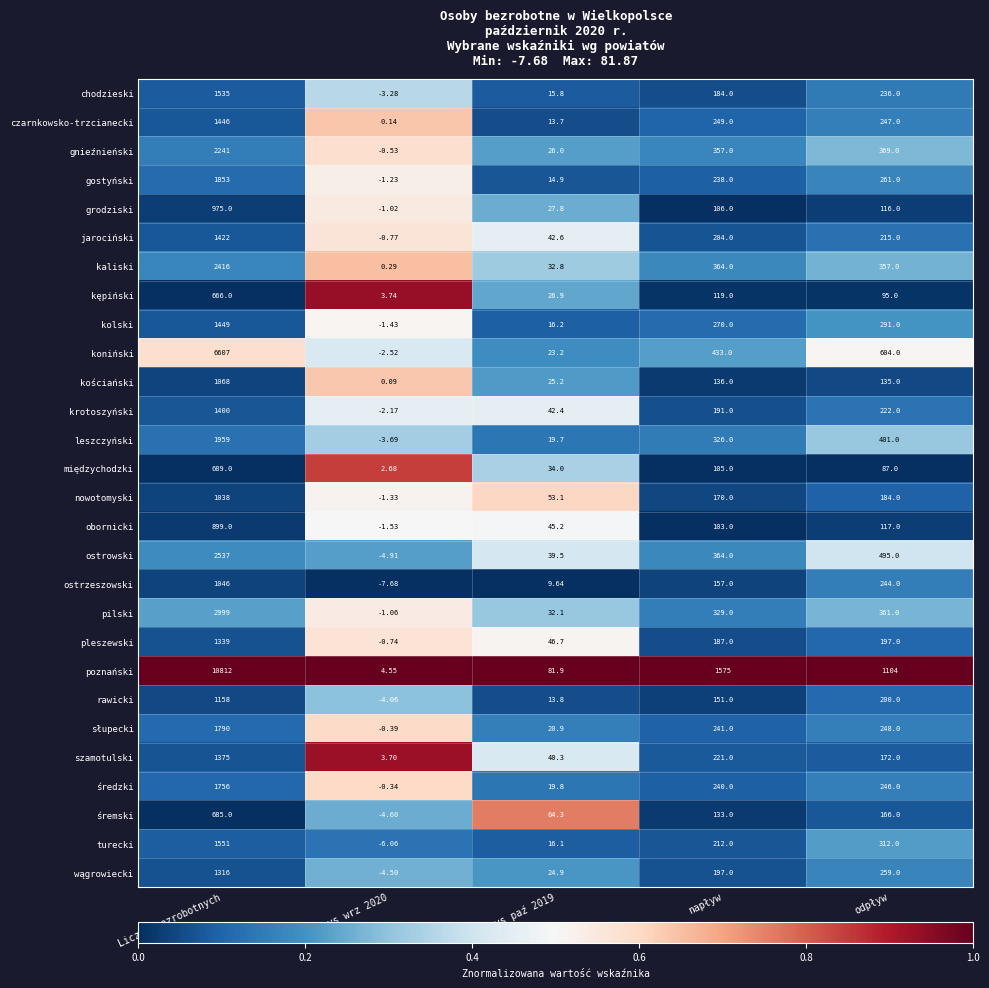

Is the value of chodzieski at napływ greater than the value of ostrzeszowski at odpływ?

No